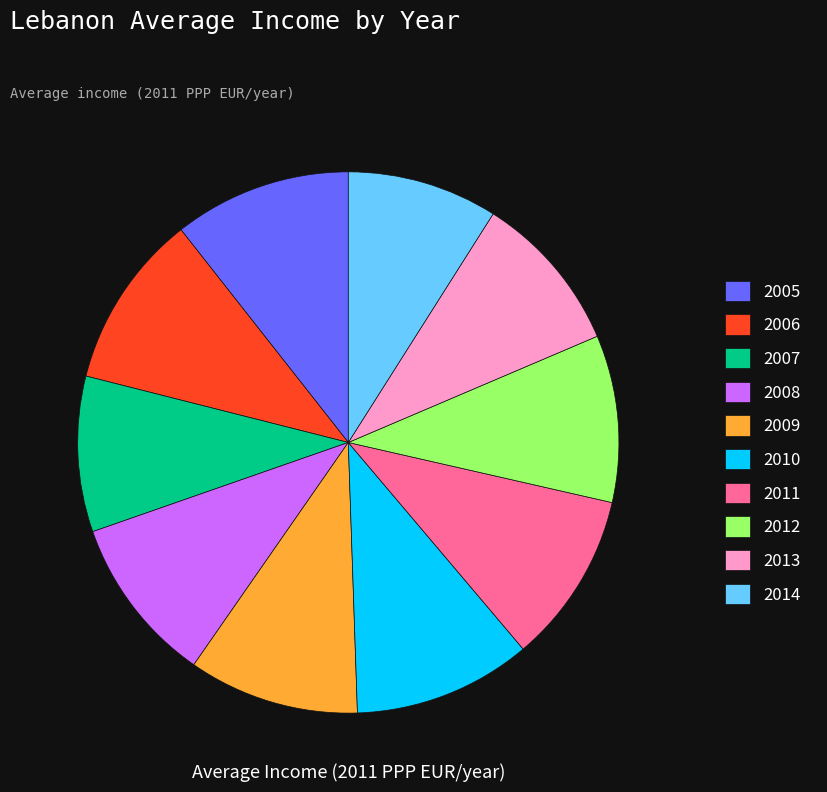

Is there a majority slice in this chart?

No